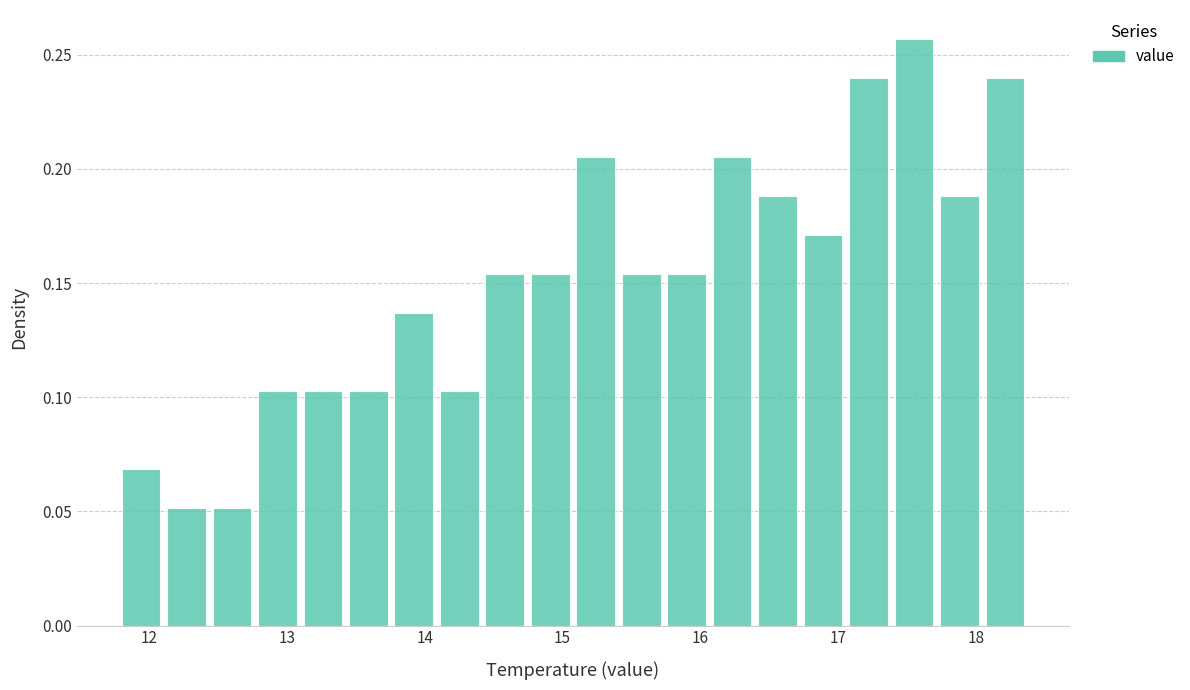

Around what value on the x-axis is the tallest bar? Give the approximate position of its centre, as read against the axis.

17.6